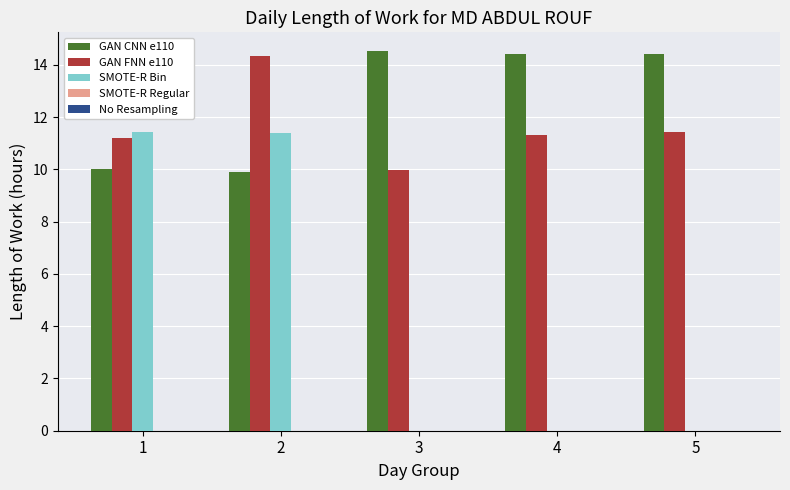

What is the maximum value for GAN FNN e110?

14.3